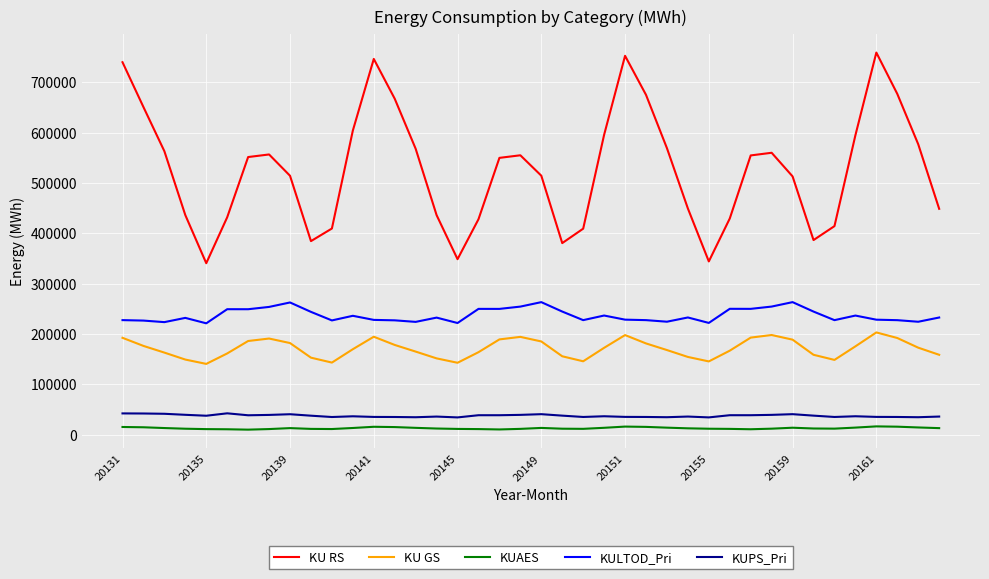

What is the difference between the maximum and minimum values in the KUPS_Pri series?

8119.3